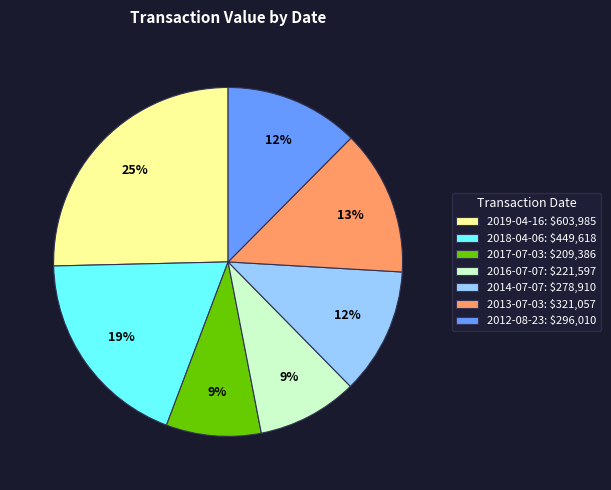

Is there a majority slice in this chart?

No